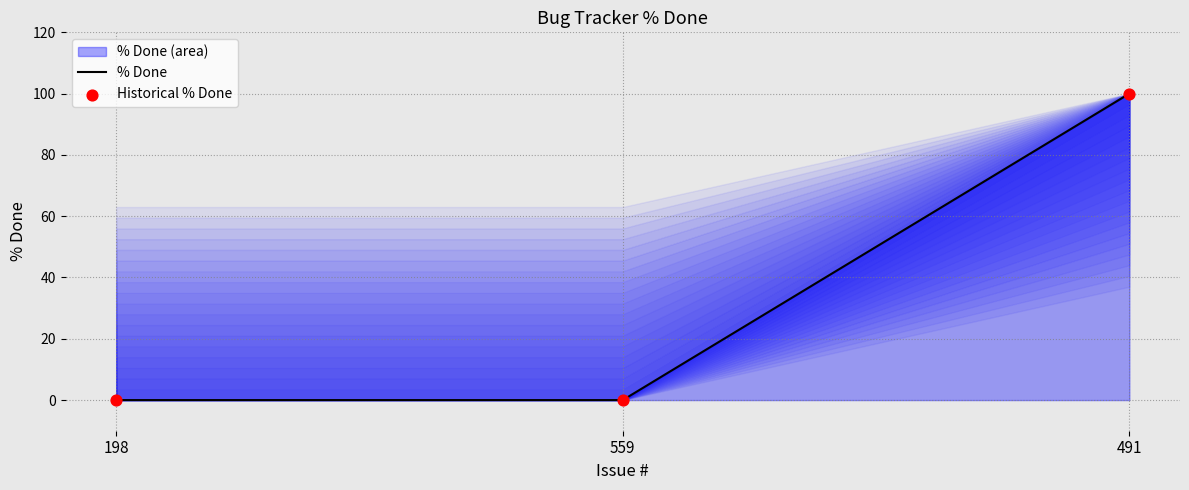

Which series reaches the maximum Y coordinate?

% Done